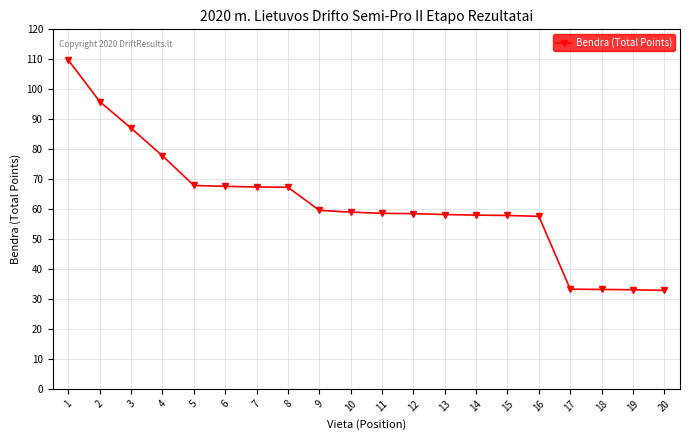

Does the chart have visible grid lines?

Yes